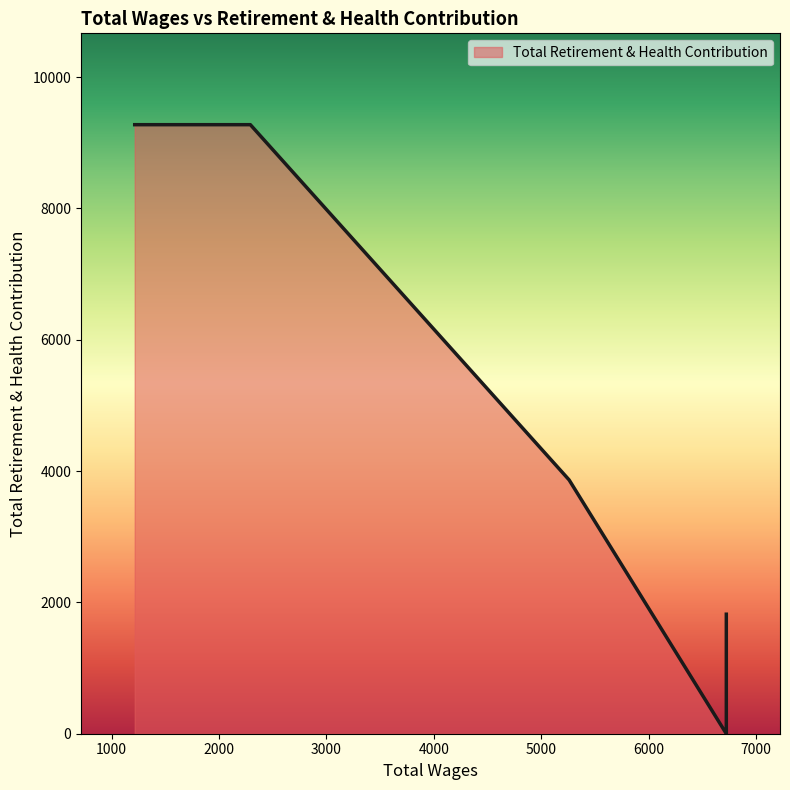

What is the difference between the values at 1214.0 and 6724.0?

9275